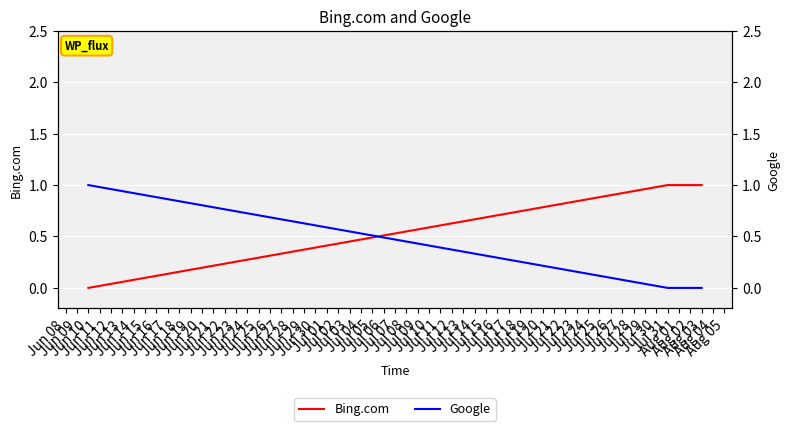

Is the value of Bing.com at Jun 10 greater than the value of Google at Aug 03?

No